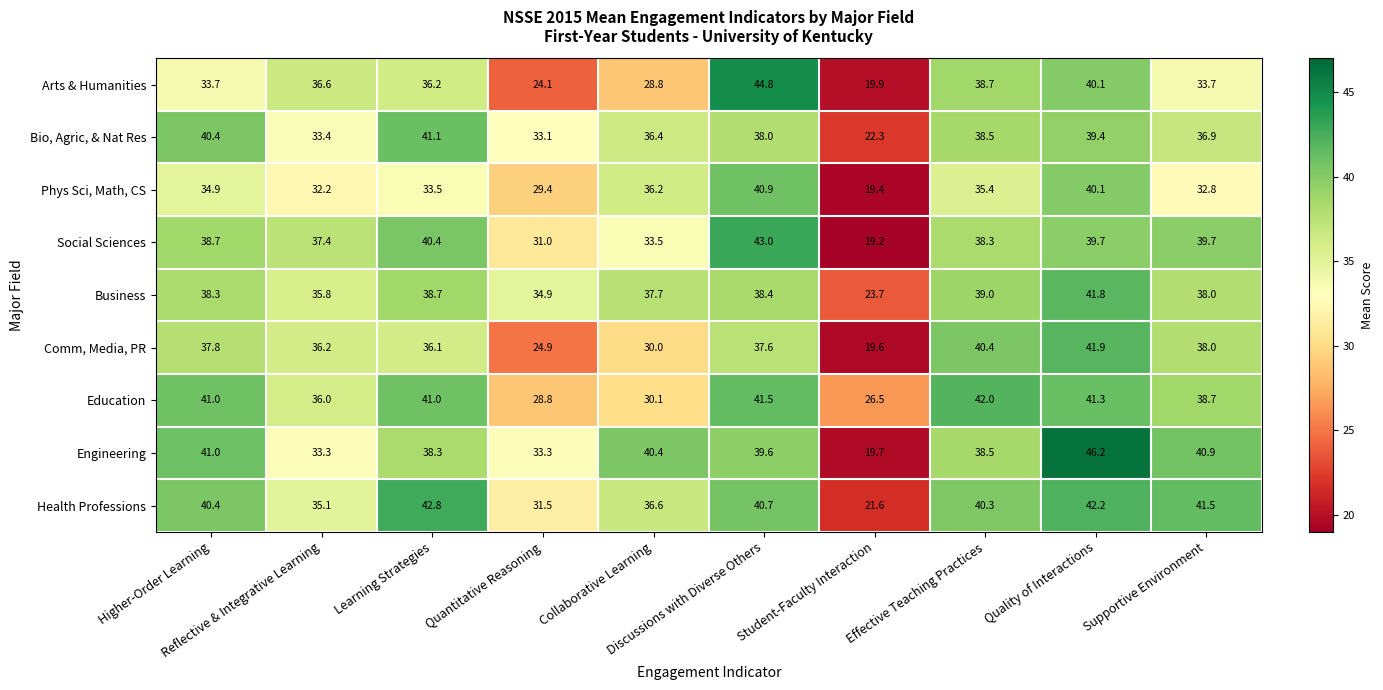

Which series has the largest total across all categories?

Health Professions